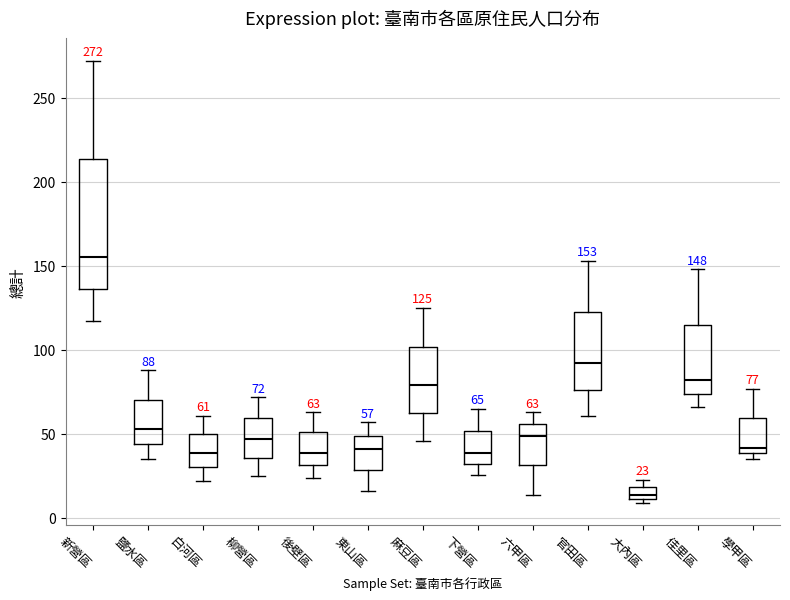

Which box is the tallest, from its lower edge to its upper edge?

新營區